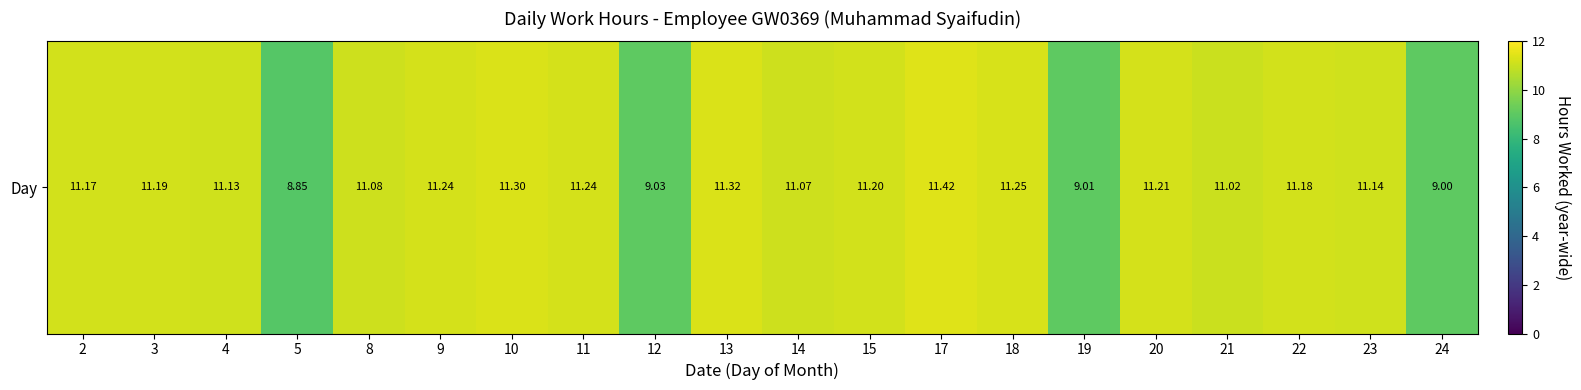

What is the difference between the second highest and second lowest values?

2.3